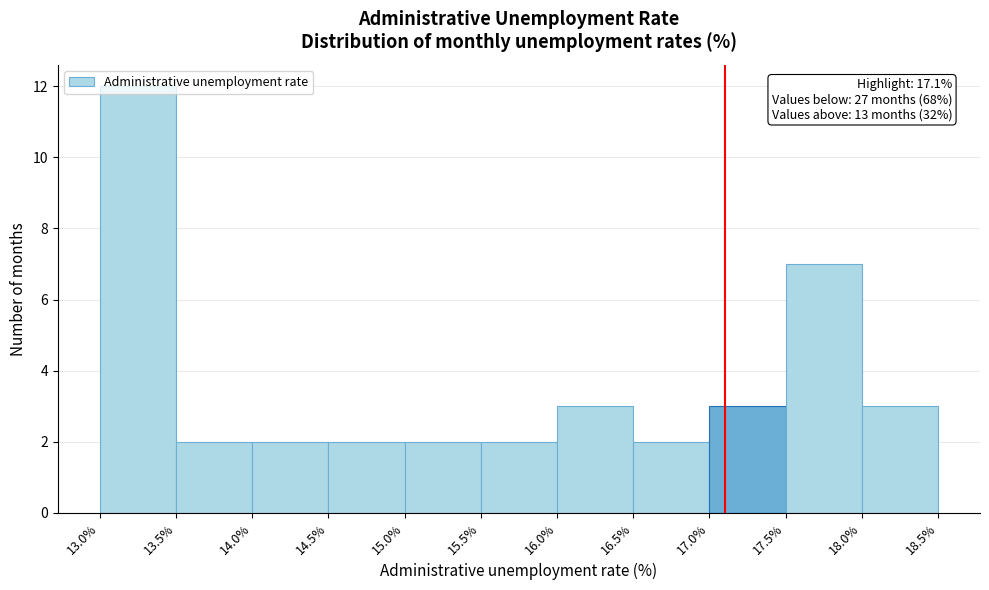

Which range on the x-axis has the tallest bar?

13.0% to 13.5%